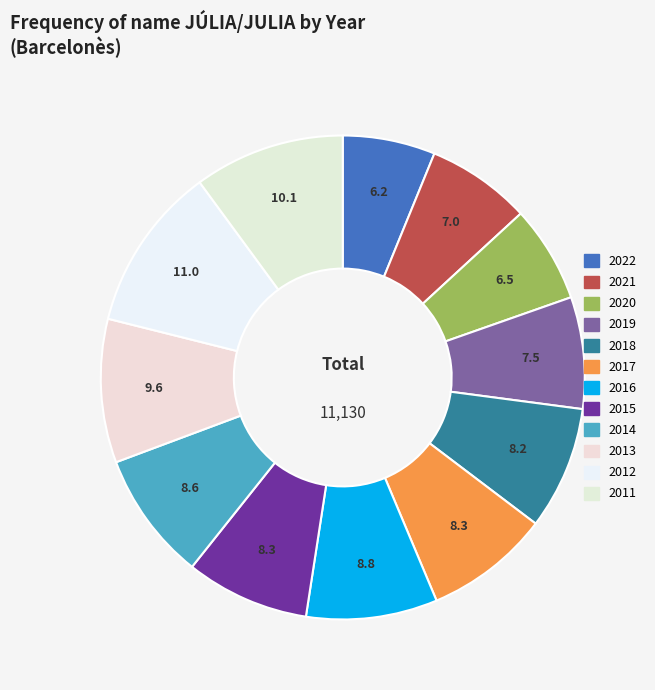

To the nearest percent, what percentage of the pie is 2022?

6%